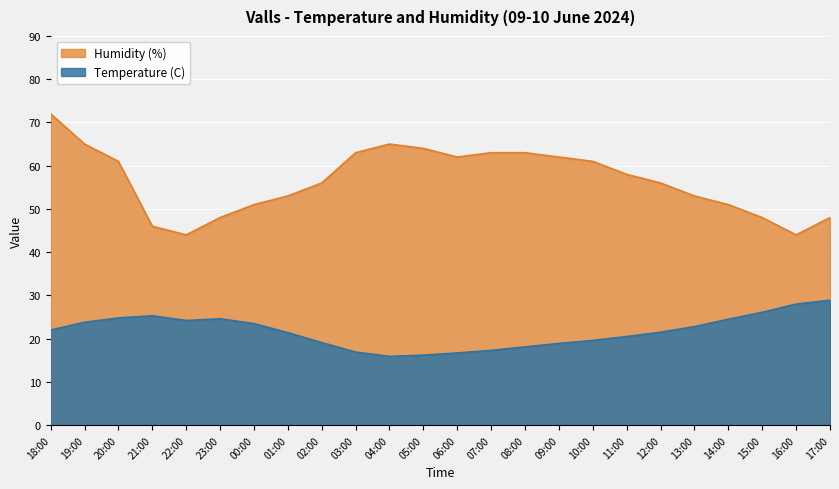

What are all the series names shown in the legend?

Humidity (%), Temperature (C)